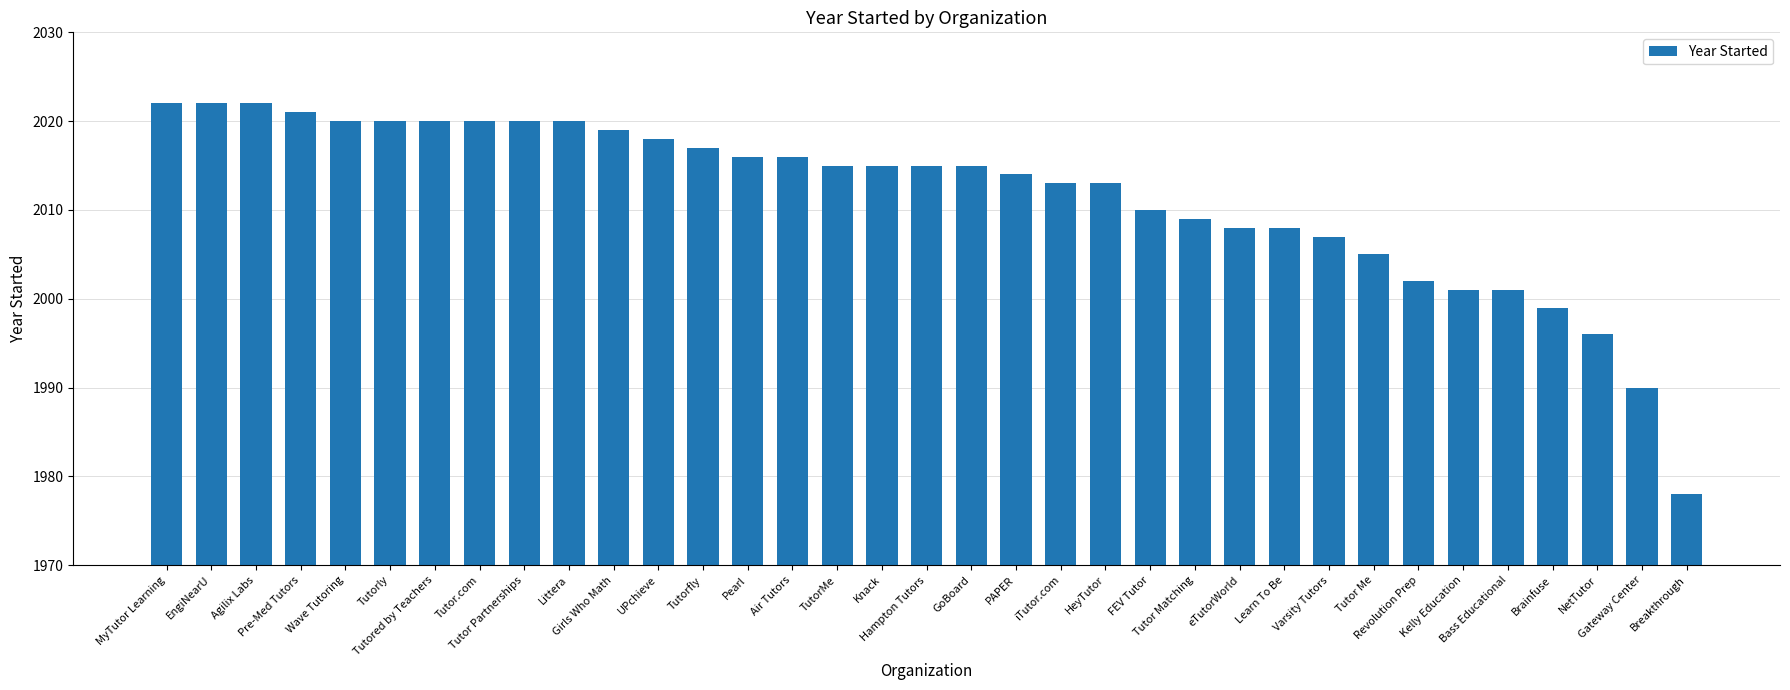

What is the maximum value shown in the chart?

2022